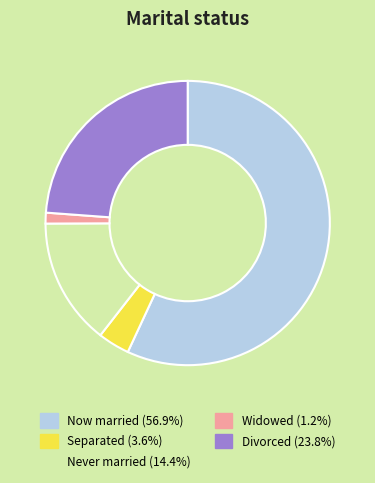

Is there any slice that represents more than half of the pie?

Yes